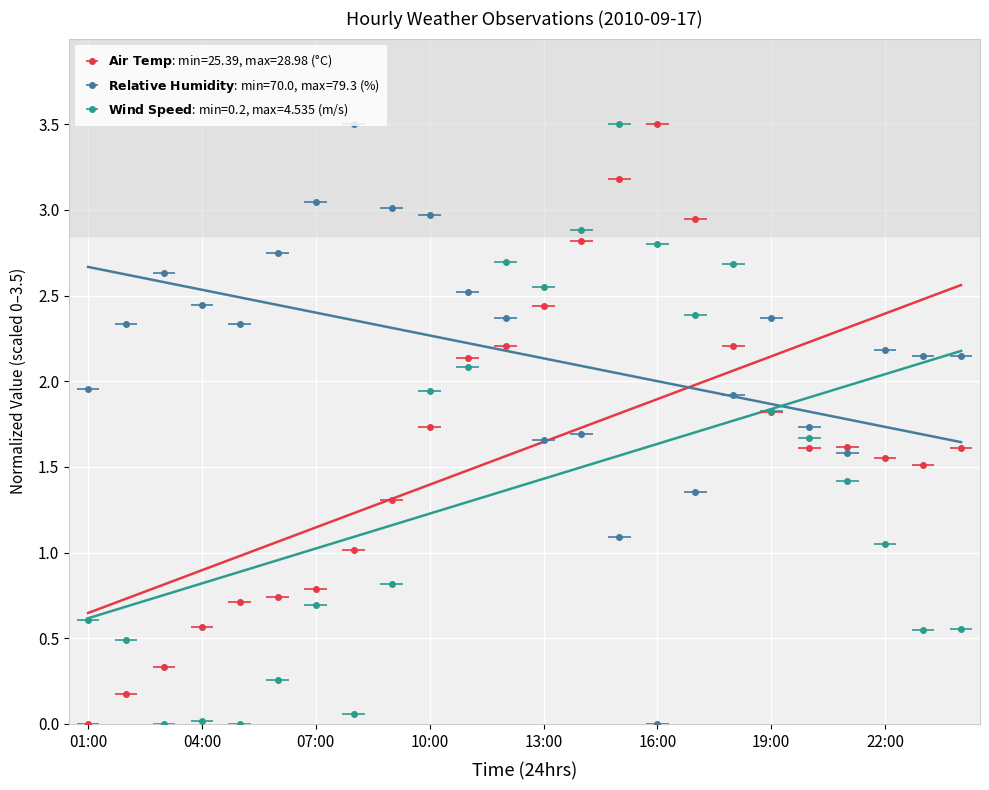

Where is Air Temp nearest to the value 1?

08:00